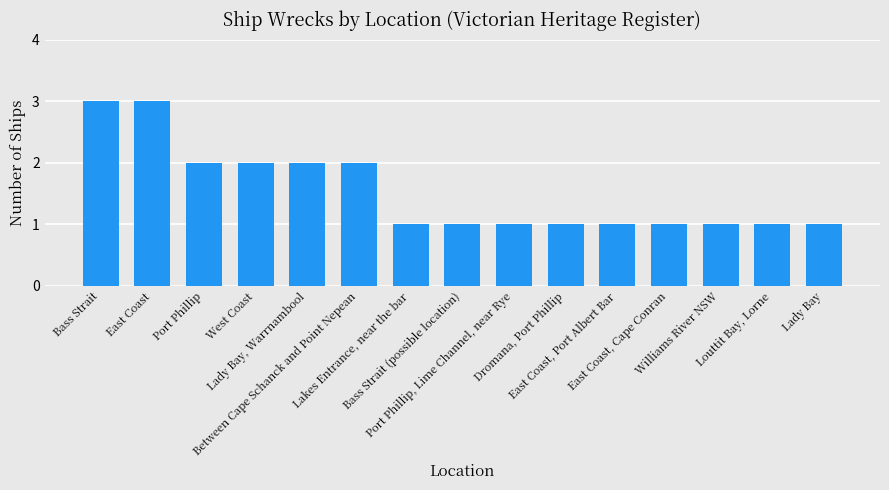

What is the greatest value displayed?

3